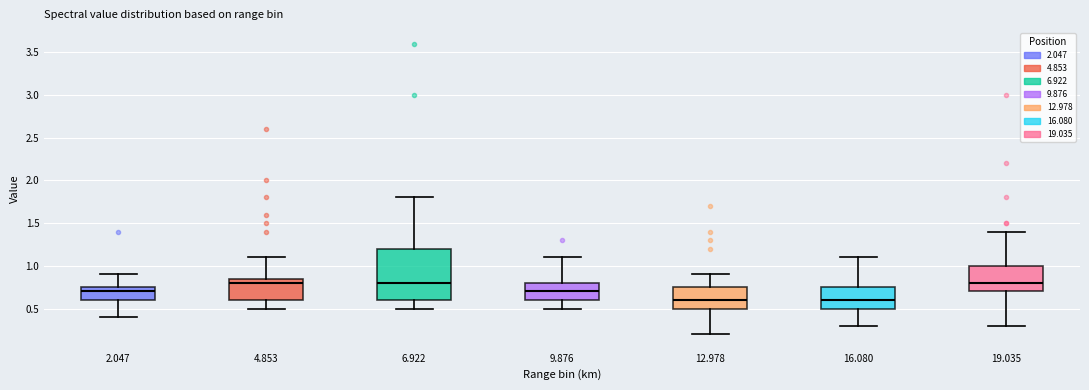

Comparing the boxes themselves (not the whiskers), which one is the tallest?

6.922